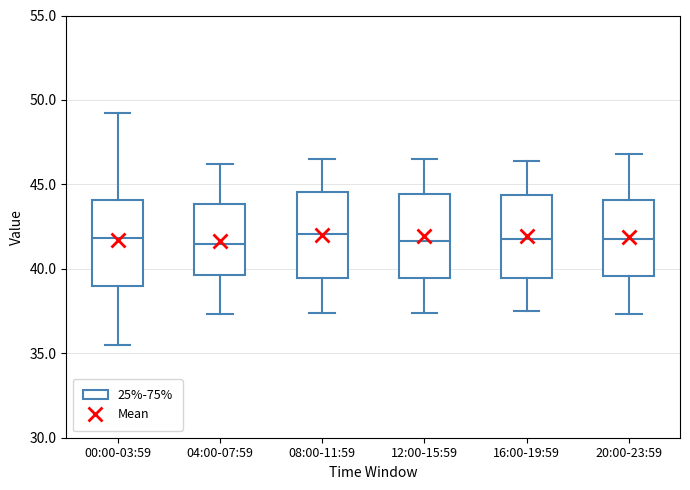

Reading left to right, read every box against the y-axis: the position of its median line, the range the box covers, and the ends of its whiskers. The values are not printed on the chart, so give them approximately, as read against the axis.

00:00-03:59: median 42.0, box 39.0 to 44.0, whiskers 35.5 to 49.0
04:00-07:59: median 41.5, box 39.5 to 44.0, whiskers 37.5 to 46.0
08:00-11:59: median 42.0, box 39.5 to 44.5, whiskers 37.5 to 46.5
12:00-15:59: median 41.5, box 39.5 to 44.5, whiskers 37.5 to 46.5
16:00-19:59: median 42.0, box 39.5 to 44.5, whiskers 37.5 to 46.5
20:00-23:59: median 42.0, box 39.5 to 44.0, whiskers 37.5 to 47.0